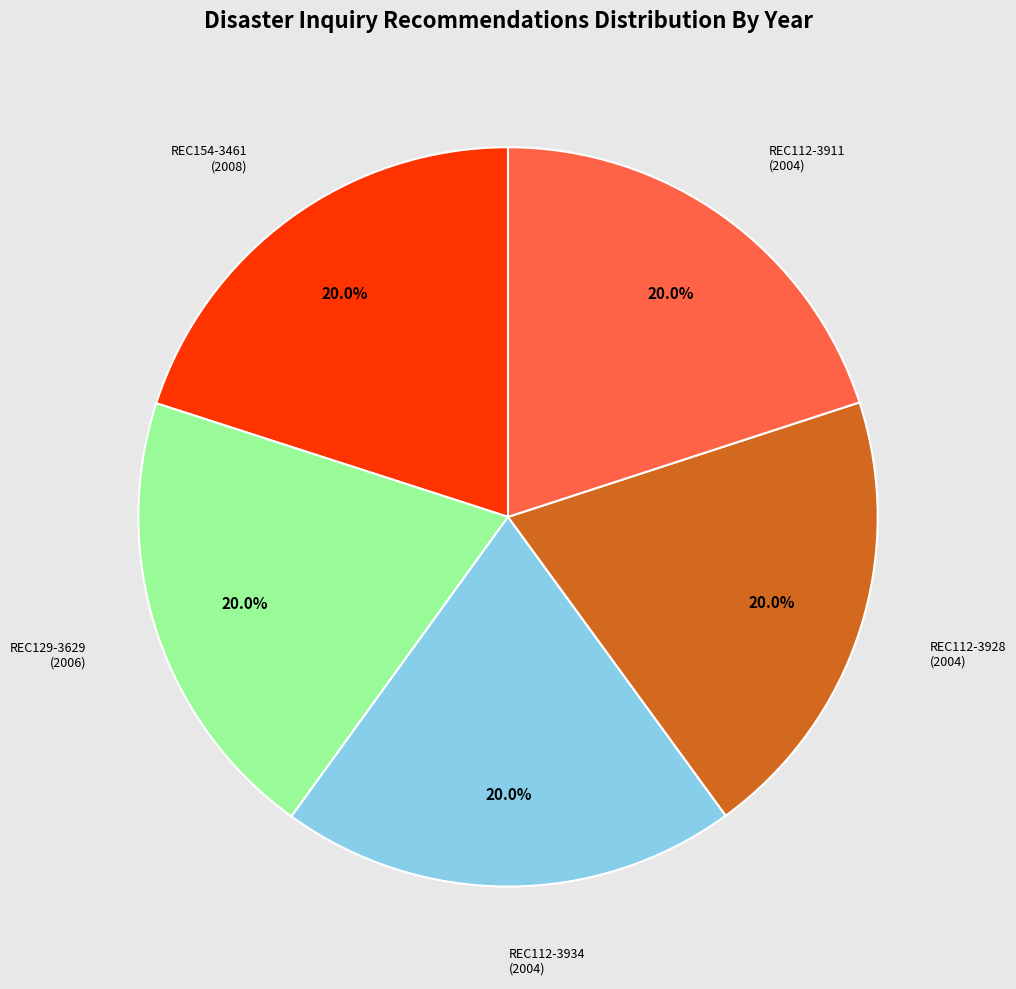

Combined, what portion of the pie is REC112-3911 and REC154-3461?

40.0%